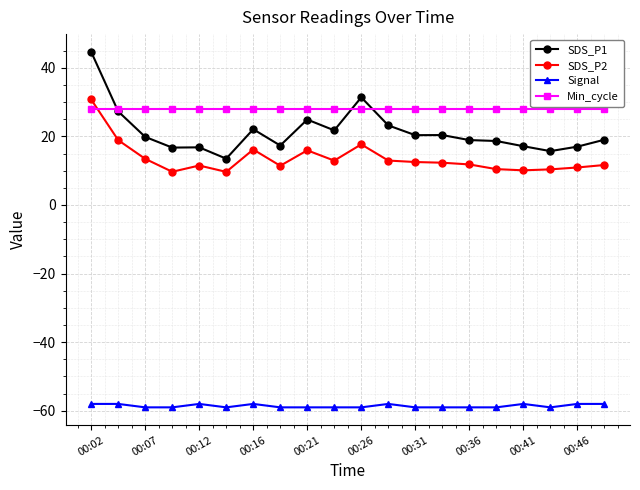

What is the value of the Min_cycle point at the 14th from the left?

28.0